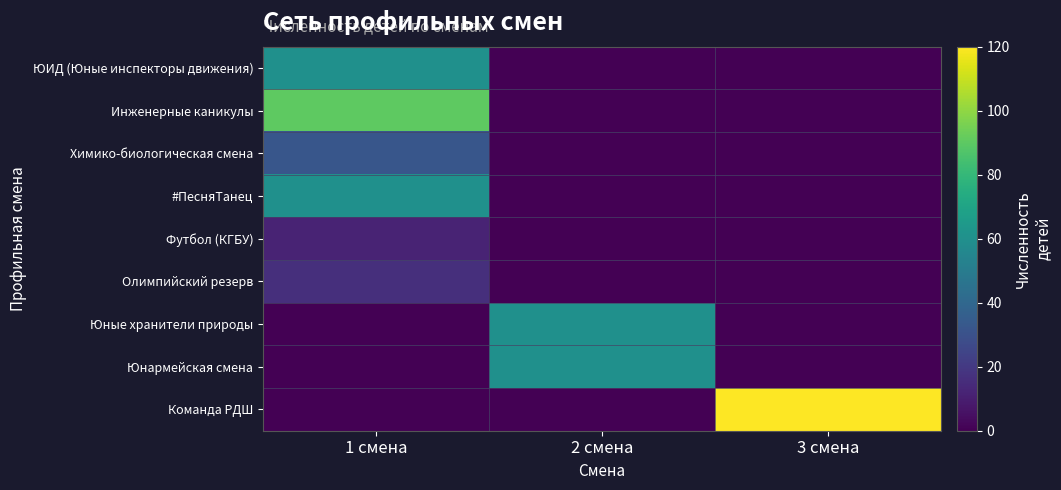

Reading left to right, transcribe all the data shown in this chart.

ЮИД (Юные инспекторы движения): 1 смена=60	2 смена=0	3 смена=0
Инженерные каникулы: 1 смена=90	2 смена=0	3 смена=0
Химико-биологическая смена: 1 смена=32	2 смена=0	3 смена=0
#ПесняТанец: 1 смена=60	2 смена=0	3 смена=0
Футбол (КГБУ): 1 смена=12	2 смена=0	3 смена=0
Олимпийский резерв: 1 смена=16	2 смена=0	3 смена=0
Юные хранители природы: 1 смена=0	2 смена=60	3 смена=0
Юнармейская смена: 1 смена=0	2 смена=60	3 смена=0
Команда РДШ: 1 смена=0	2 смена=0	3 смена=120